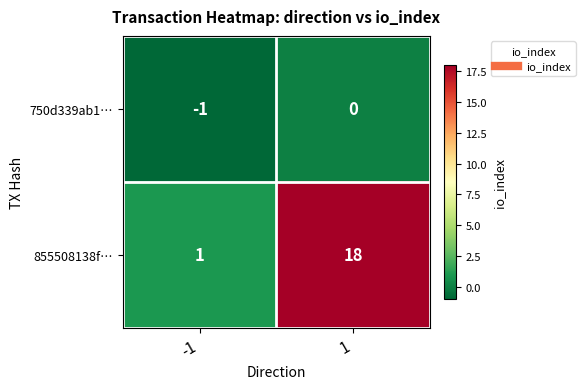

Rank the series by their average value, from lowest to highest.

750d339ab1…, 855508138f…